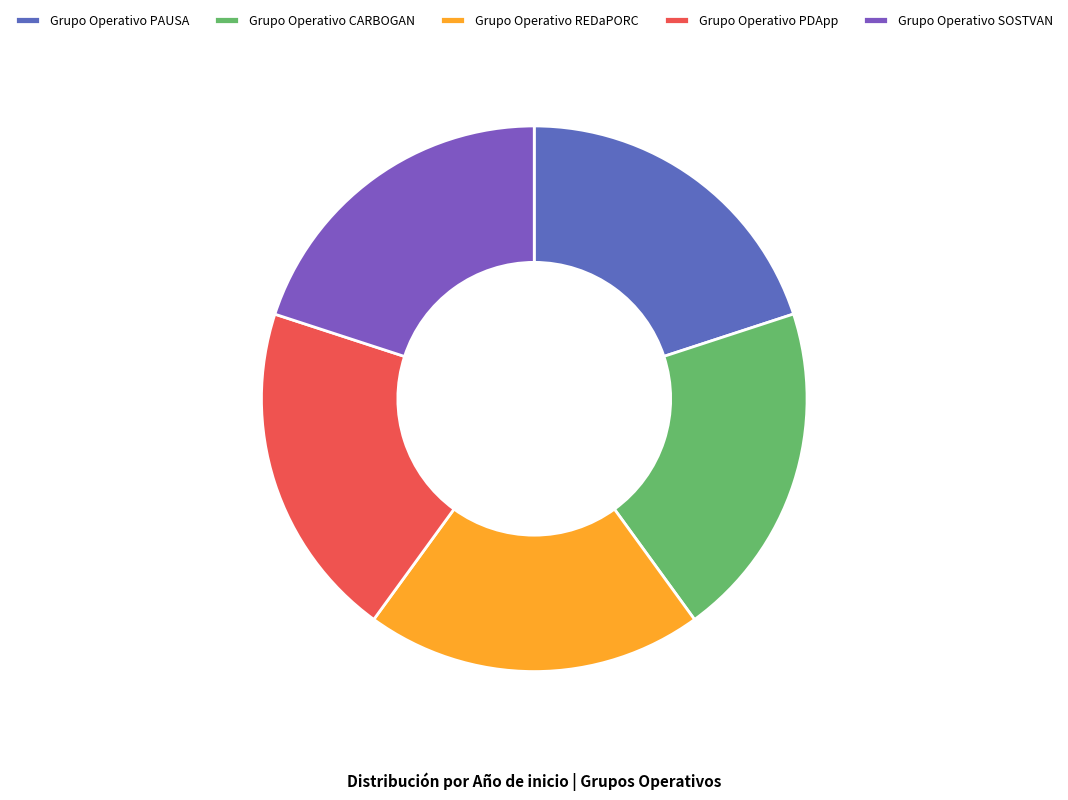

To the nearest percent, what portion does Grupo Operativo PAUSA represent?

20%